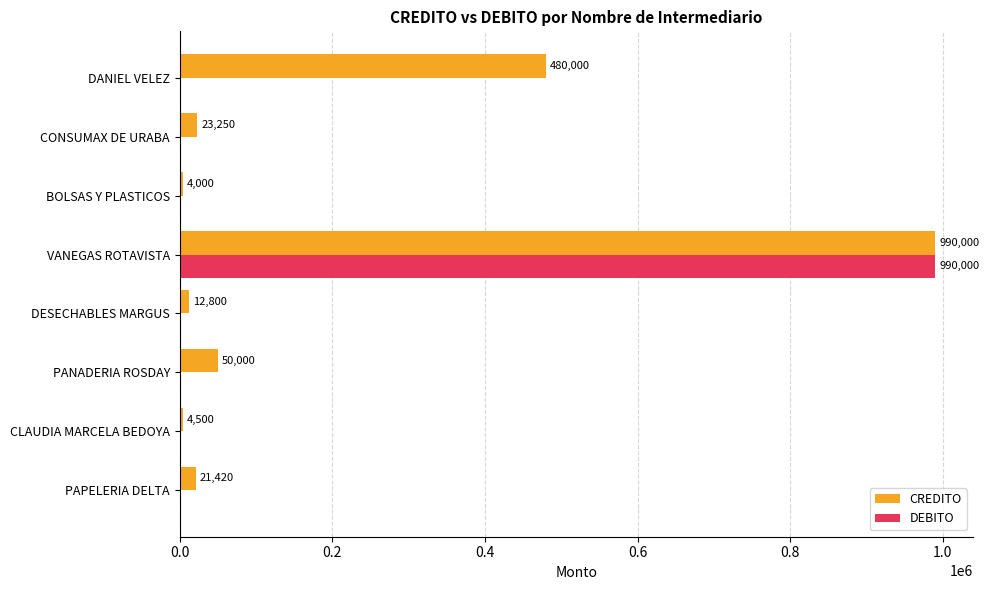

True or false: DEBITO has a value of 0 at PANADERIA ROSDAY.

True